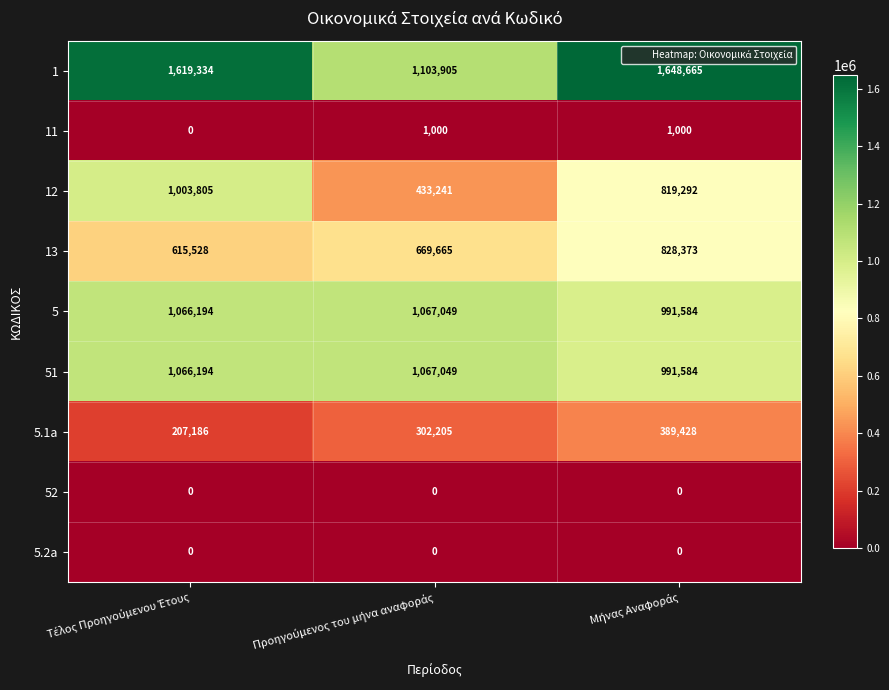

Reading left to right, transcribe all the data shown in this chart.

1: 1619334	1103905	1648665
11: 0	1000	1000
12: 1003805	433241	819292
13: 615528	669665	828373
5: 1066194	1067049	991584
51: 1066194	1067049	991584
5.1a: 207186	302205	389428
52: 0	0	0
5.2a: 0	0	0